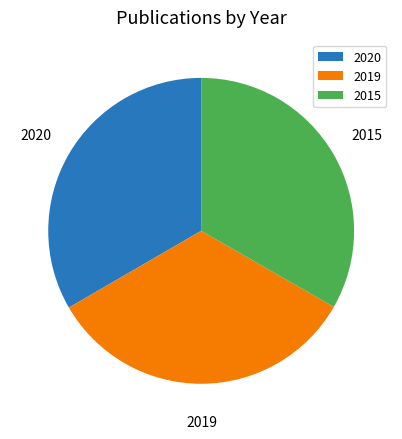

Is the sum of 2015 and 2019 greater than half?

Yes